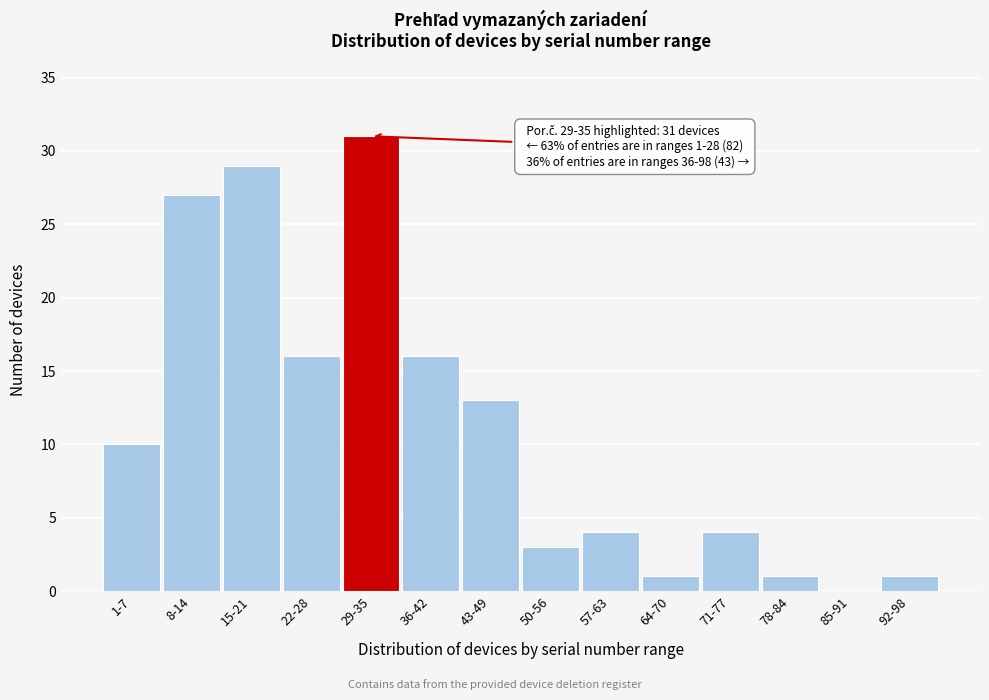

Reading left to right, transcribe all the data shown in this chart.

1-7=10	8-14=27	15-21=29	22-28=16	29-35=31	36-42=16	43-49=13	50-56=3	57-63=4	64-70=1	71-77=4	78-84=1	85-91=0	92-98=1